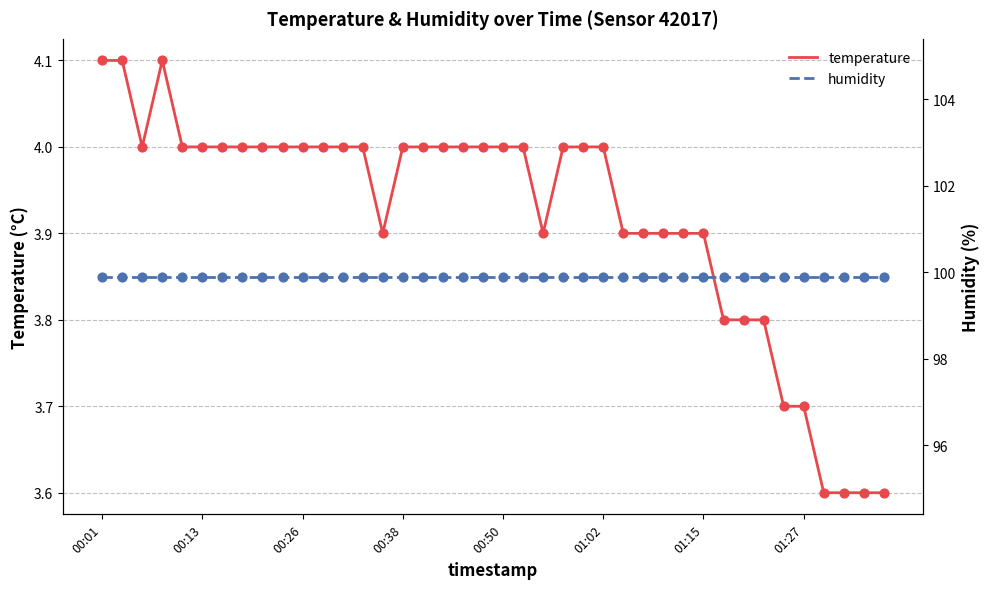

Which series has the largest total across all categories?

humidity